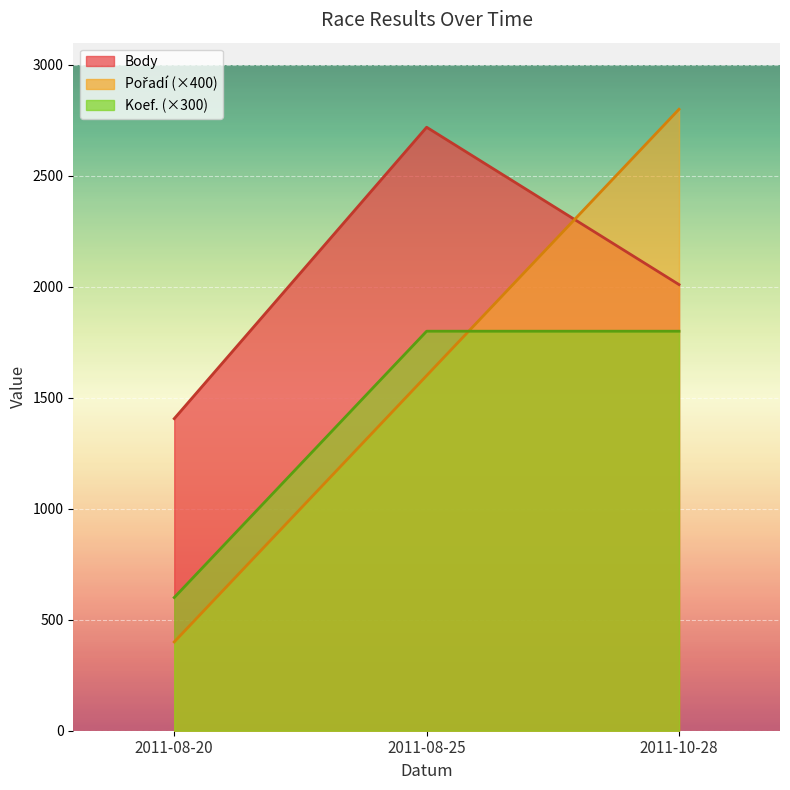

What position from the left is 2011-08-25?

2